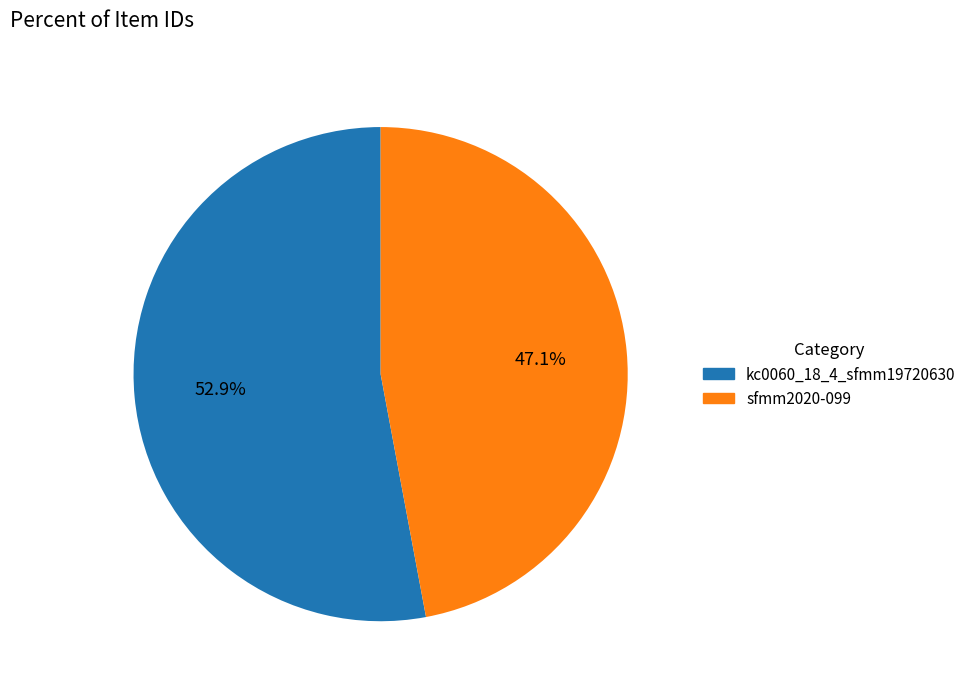

To the nearest percent, what is the combined percentage of kc0060_18_4_sfmm19720630 and sfmm2020-099?

100%